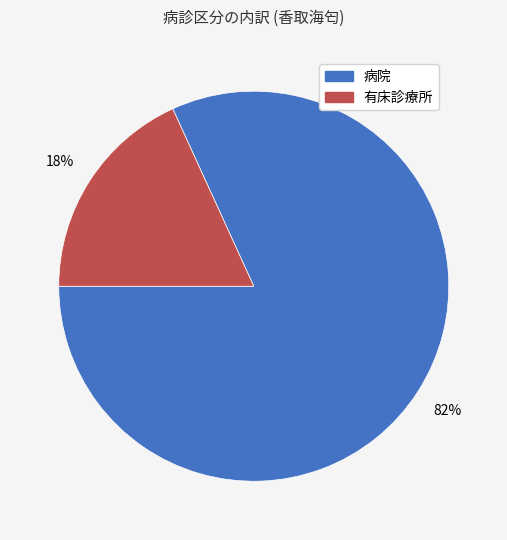

Between 有床診療所 and 病院, which is larger?

病院